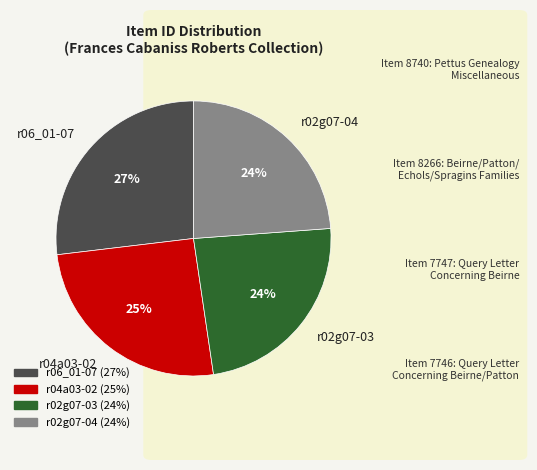

To the nearest percent, what portion does r04a03-02 represent?

25%